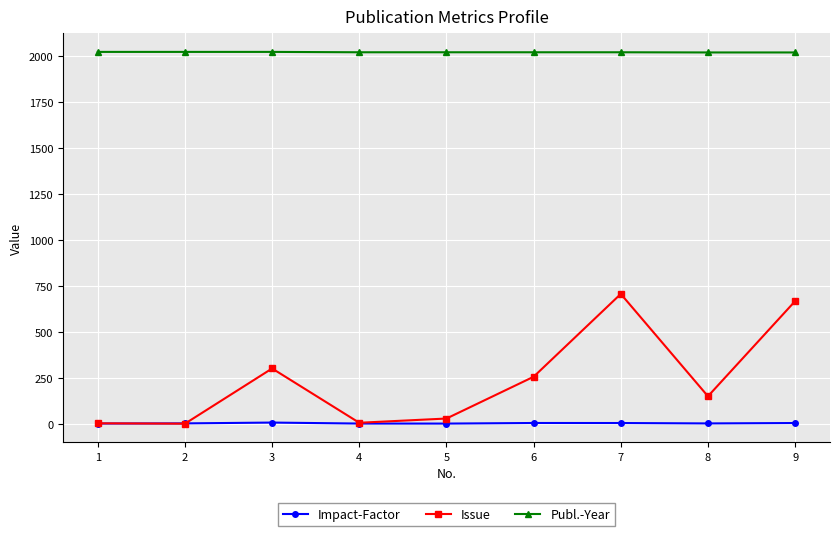

Which series has the largest range (max minus min)?

Issue